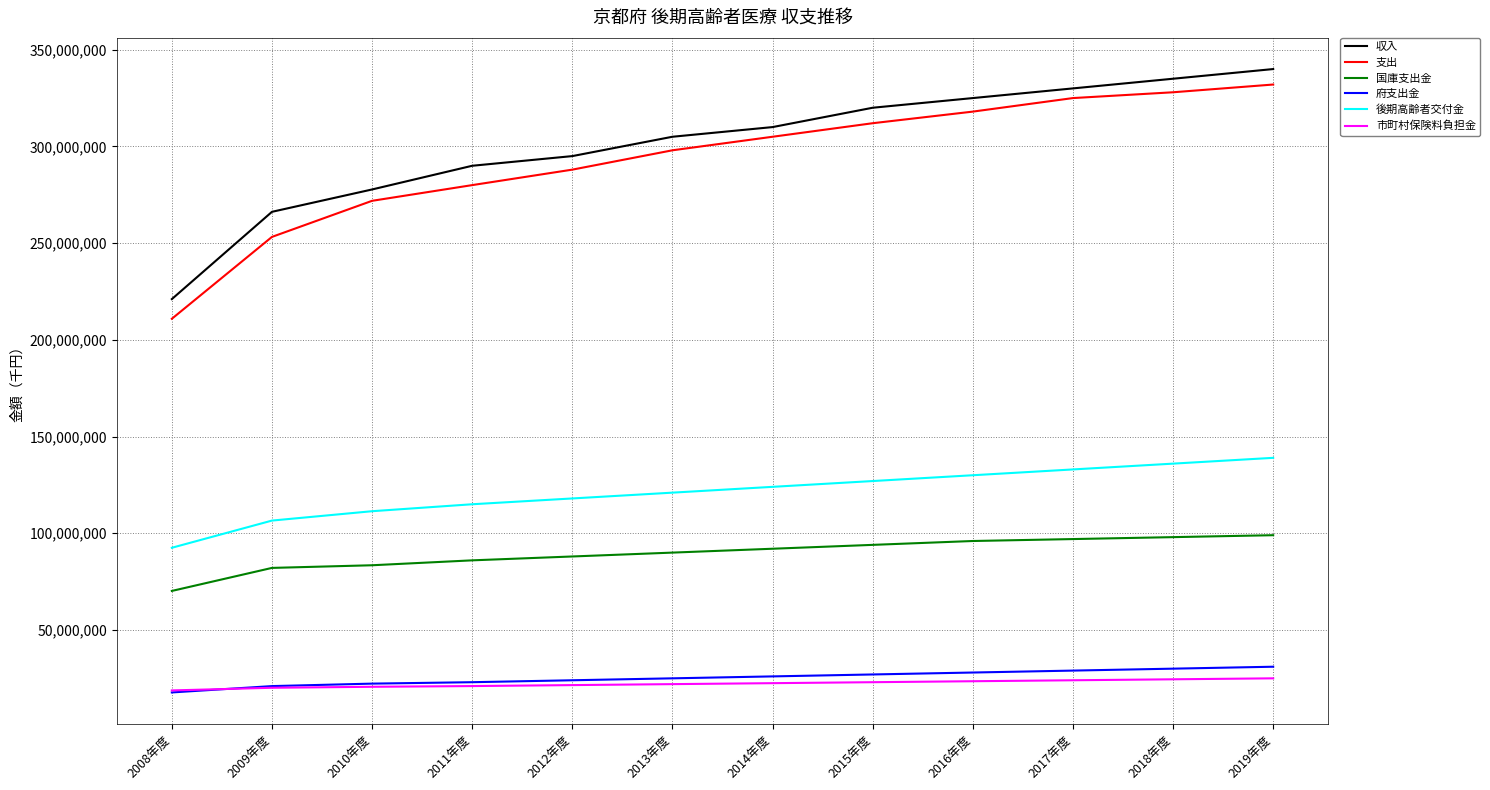

What is the lowest value of the 収入 series?

221067800